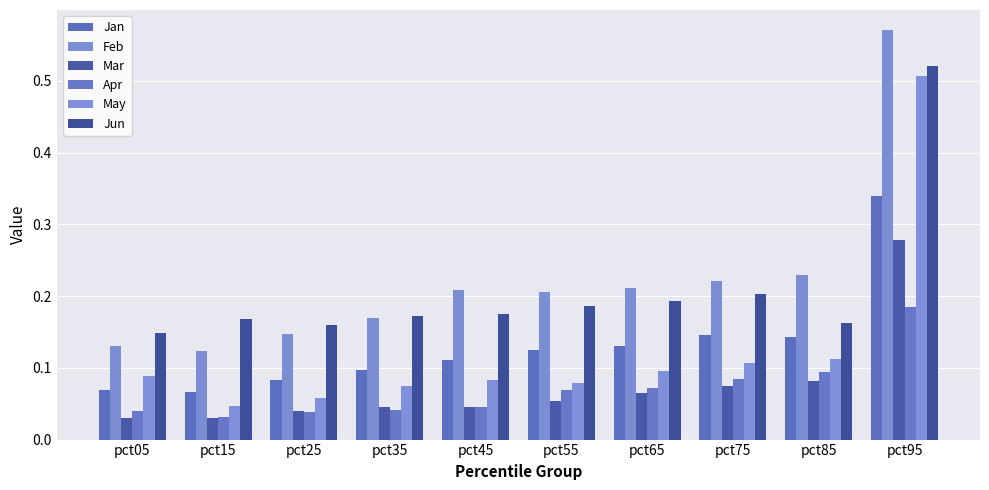

True or false: Jan has a value of 0.1 at pct45.

True